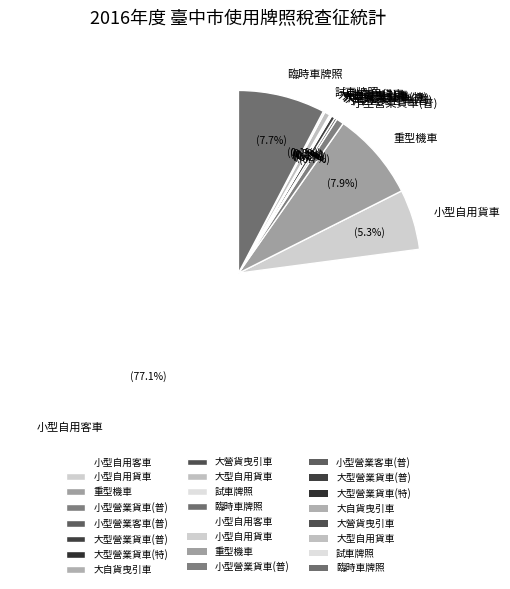

Does any single category account for the majority?

Yes